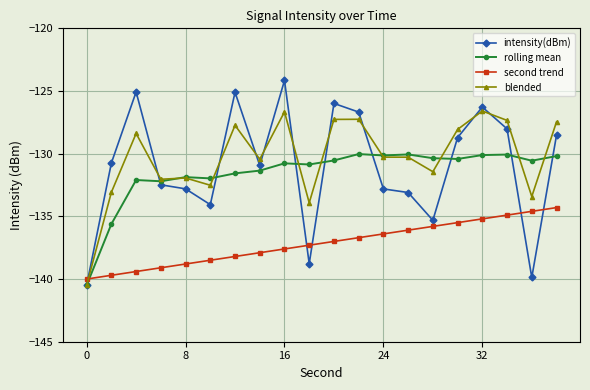

In intensity(dBm), how many points are higher than both neighbors (excluding endpoints)?

5